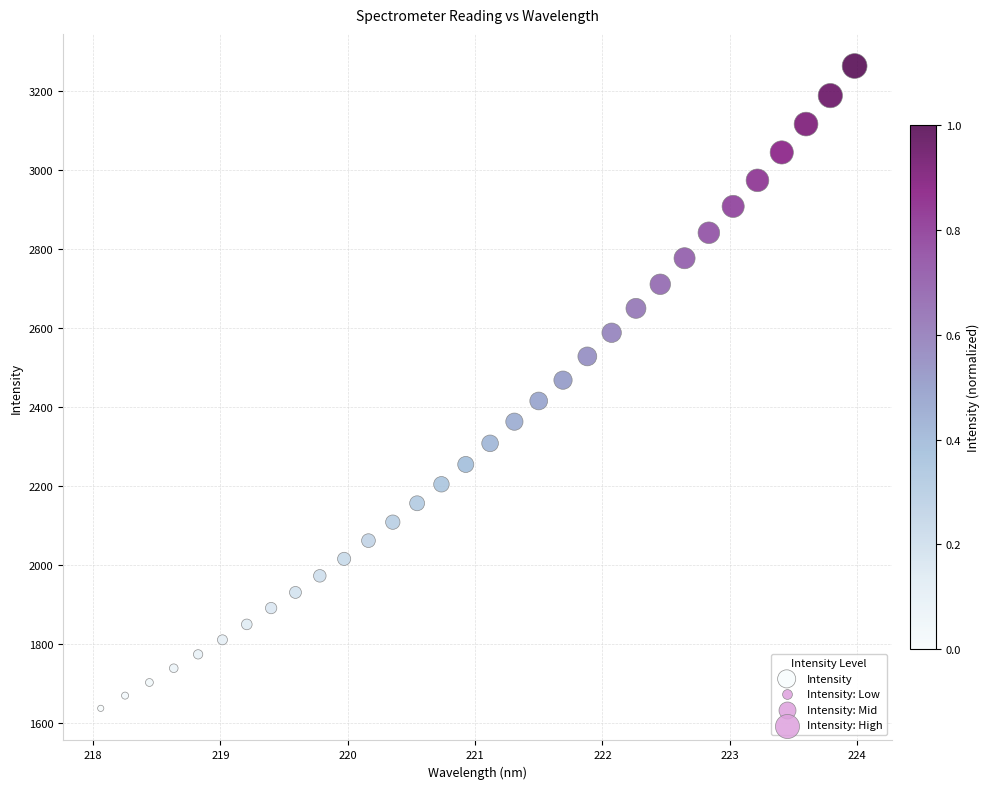

What is the range of X values (max minus min)?

5.9